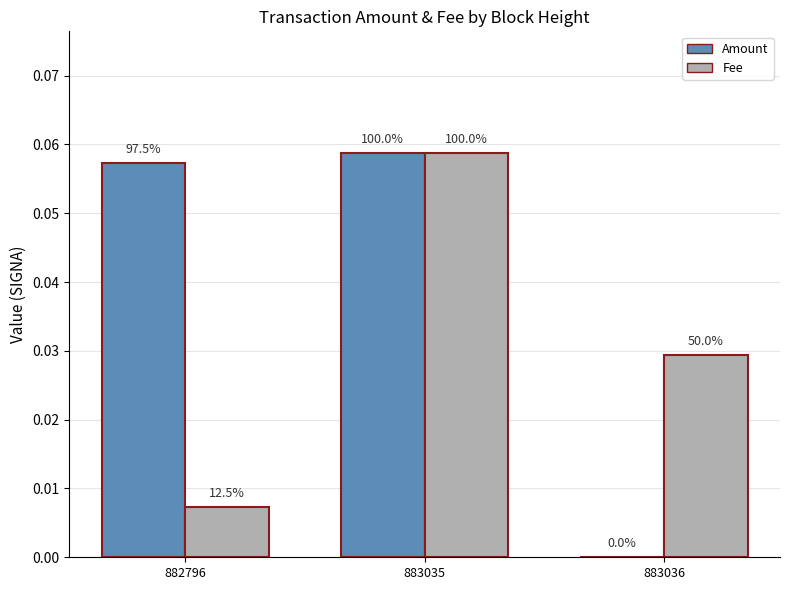

How many groups of bars are there?

3